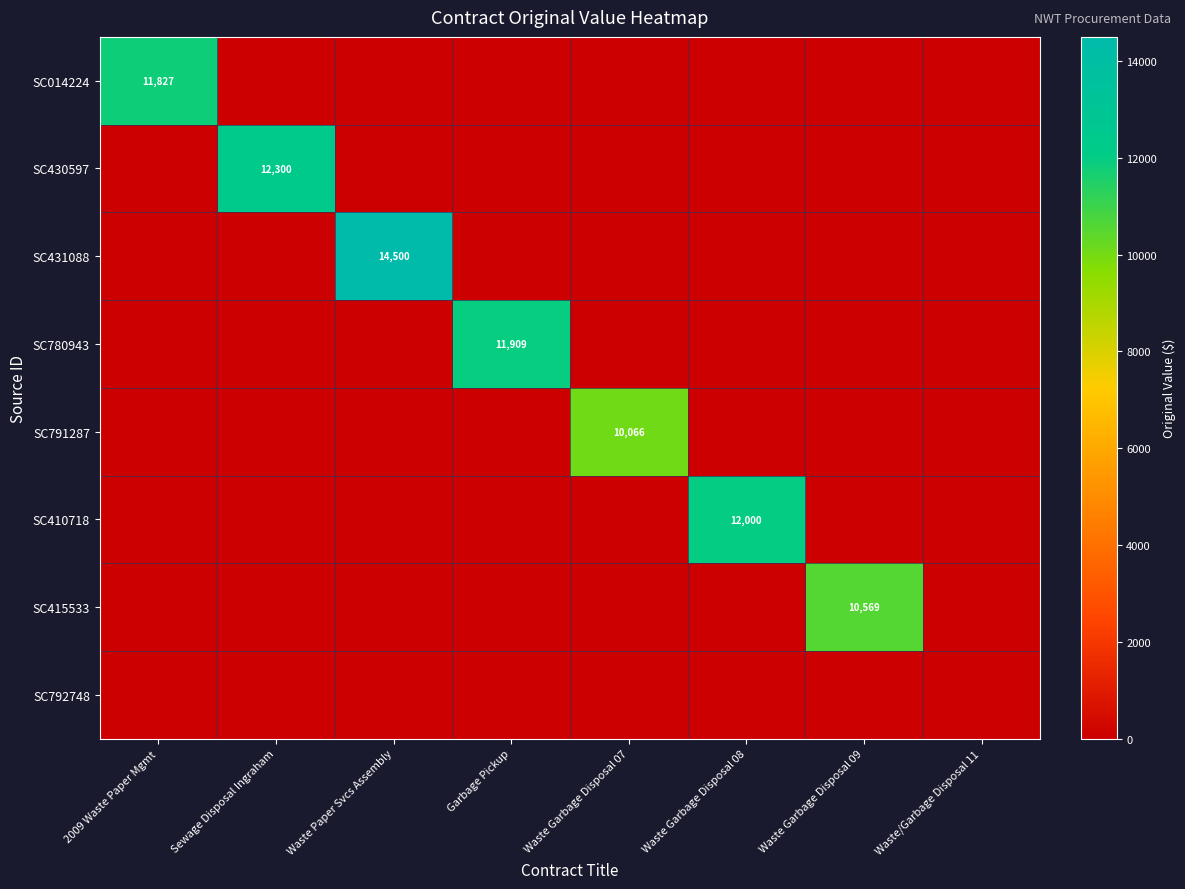

The SC791287 series shows 7029 at Waste Garbage Disposal 07. True or false?

False